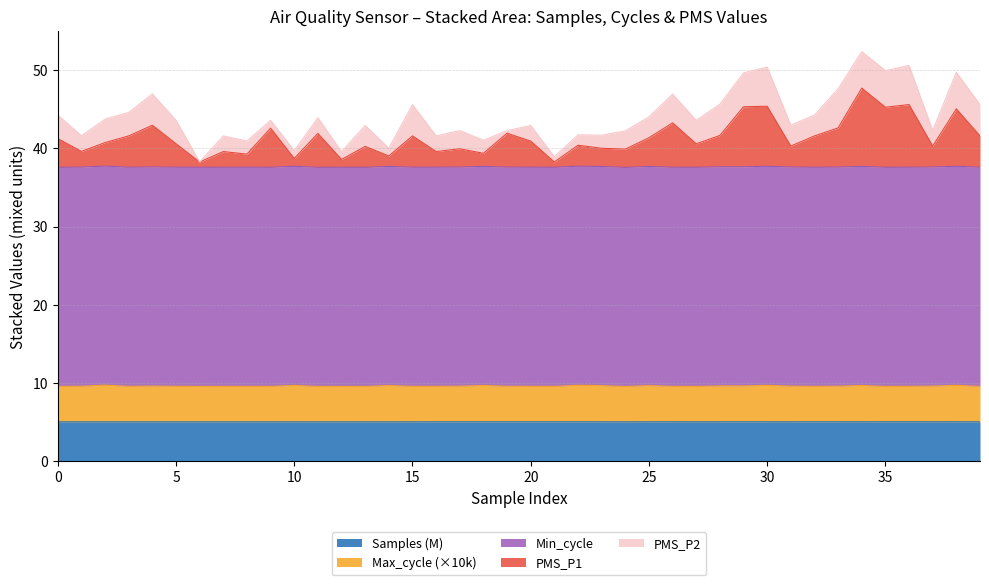

What is the minimum value for Samples (M)?

5.1